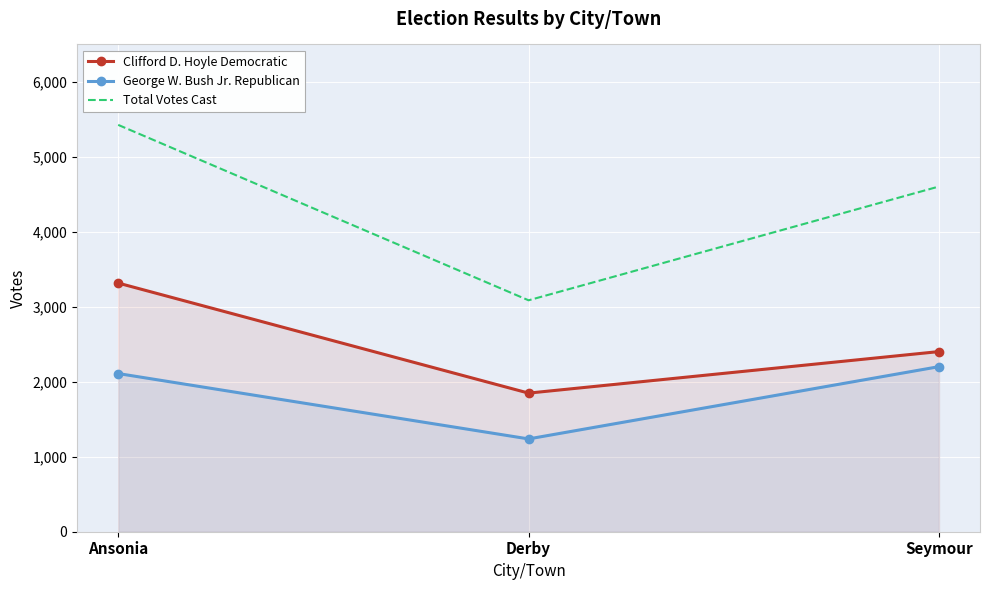

Reading left to right, what are all the values shown in this chart?

Clifford D. Hoyle Democratic: 3317	1849	2403
George W. Bush Jr. Republican: 2110	1238	2202
Total Votes Cast: 5427	3087	4605